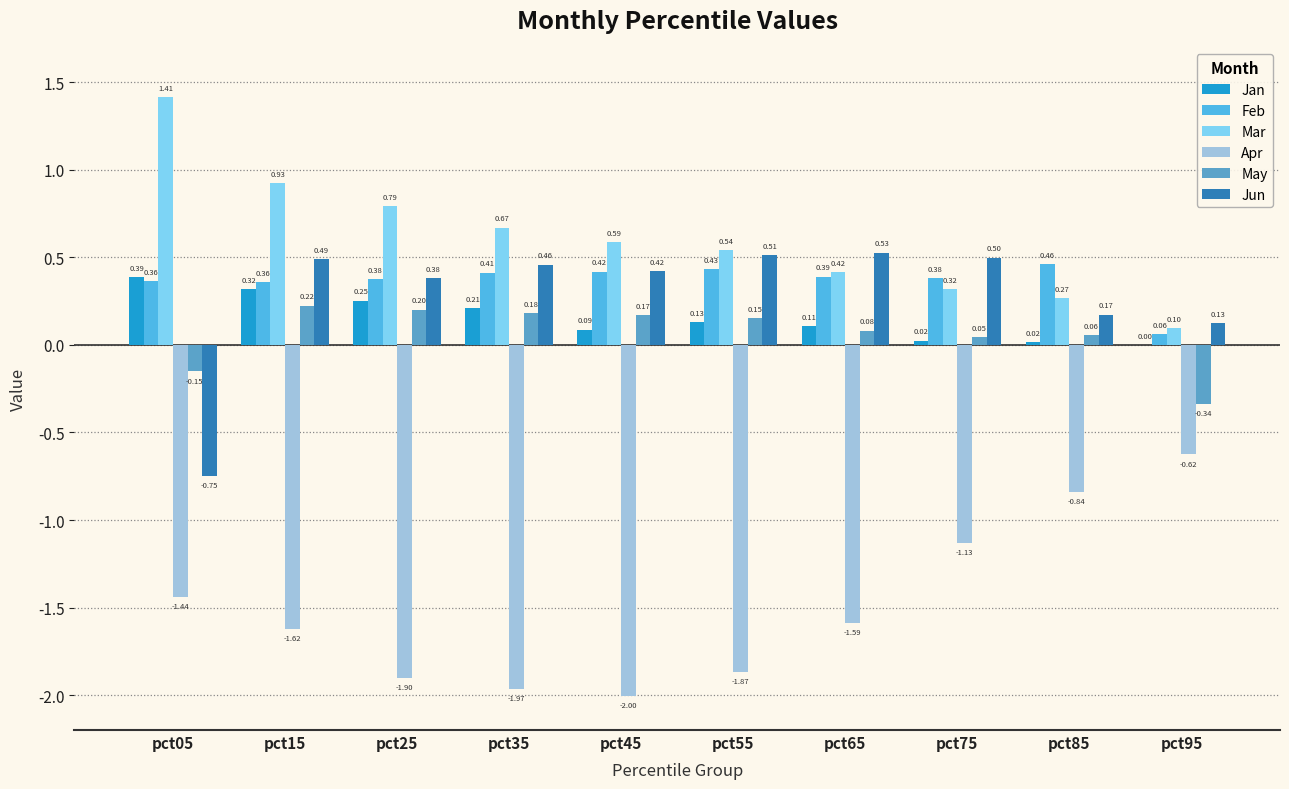

Are the bars horizontal?

No